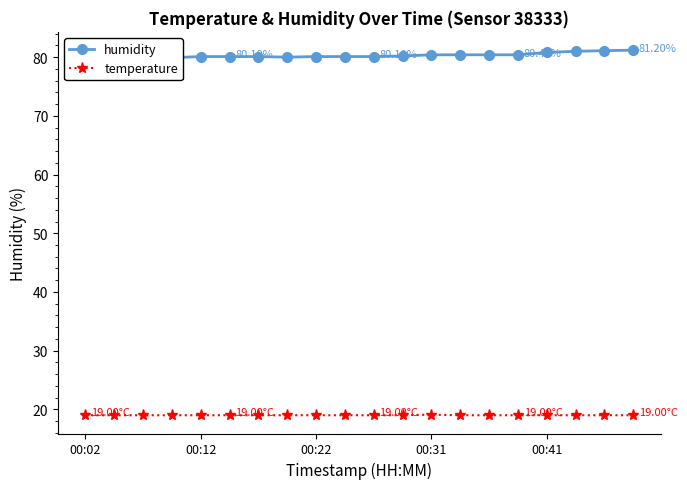

Which has a higher value, 19 or 16?

19